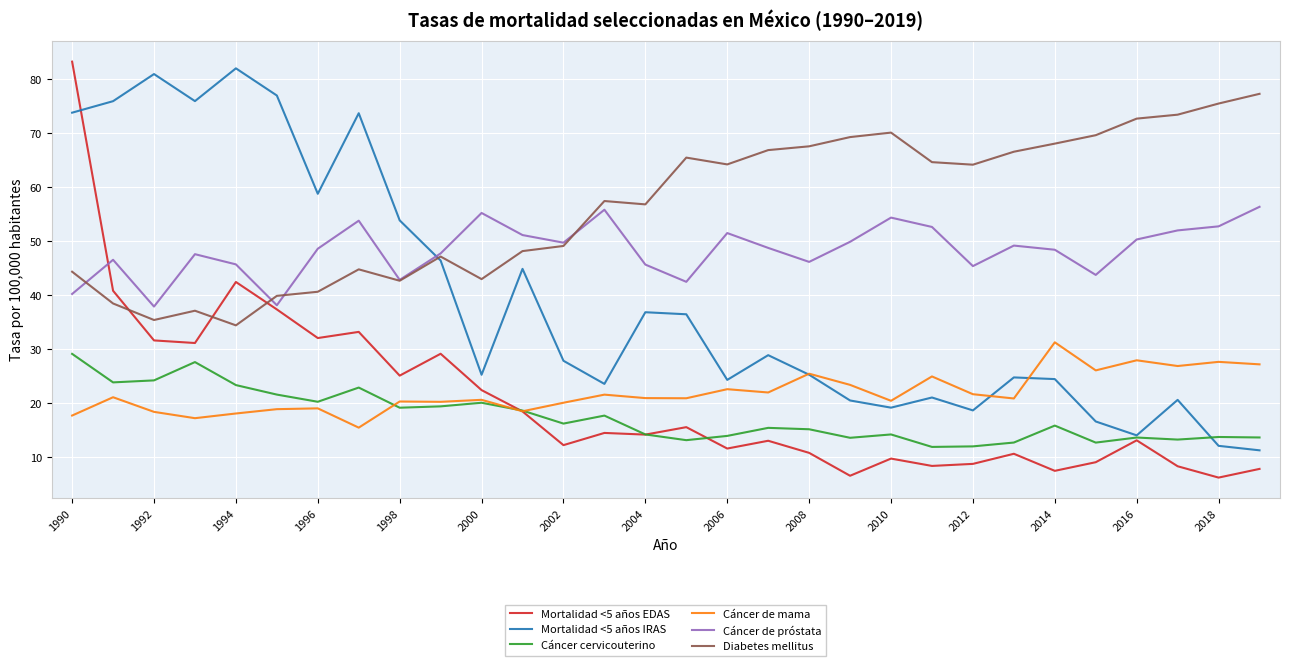

Which series has the widest spread of values?

Mortalidad <5 años EDAS